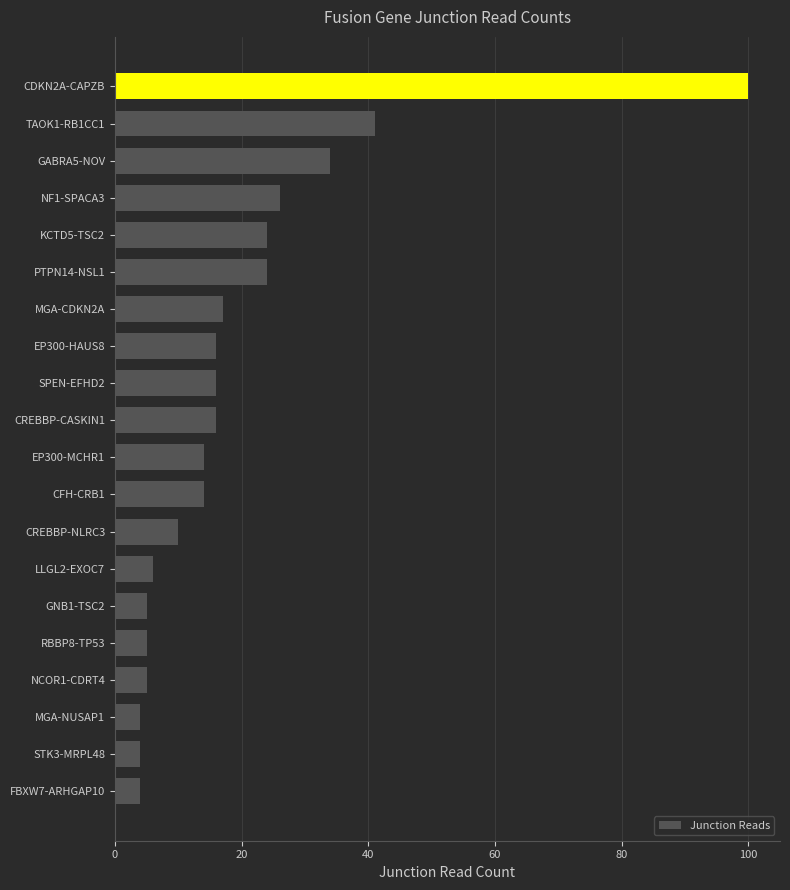

Approximately how many times larger is the value at CDKN2A-CAPZB compared to MGA-CDKN2A?

5.9